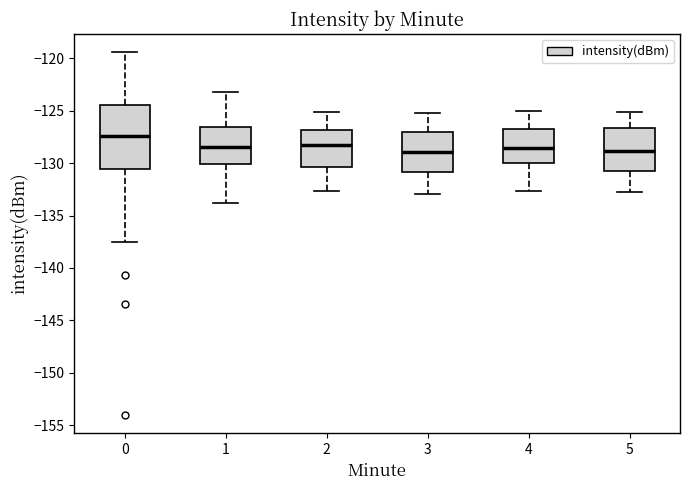

Reading left to right, read every box against the y-axis: the position of its median line, the range the box covers, and the ends of its whiskers. The values are not printed on the chart, so give them approximately, as read against the axis.

0: median -127.5, box -130.5 to -124.5, whiskers -137.5 to -119.5
1: median -128.5, box -130.0 to -126.5, whiskers -134.0 to -123.0
2: median -128.5, box -130.5 to -127.0, whiskers -132.5 to -125.0
3: median -129.0, box -131.0 to -127.0, whiskers -133.0 to -125.0
4: median -128.5, box -130.0 to -127.0, whiskers -132.5 to -125.0
5: median -129.0, box -131.0 to -126.5, whiskers -133.0 to -125.0